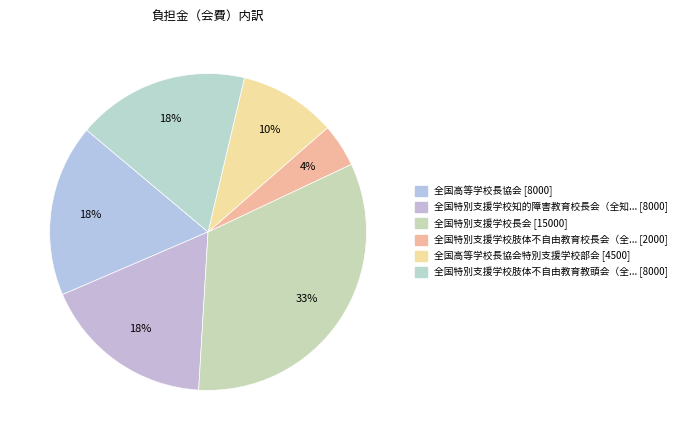

Count the number of slices in the pie.

6